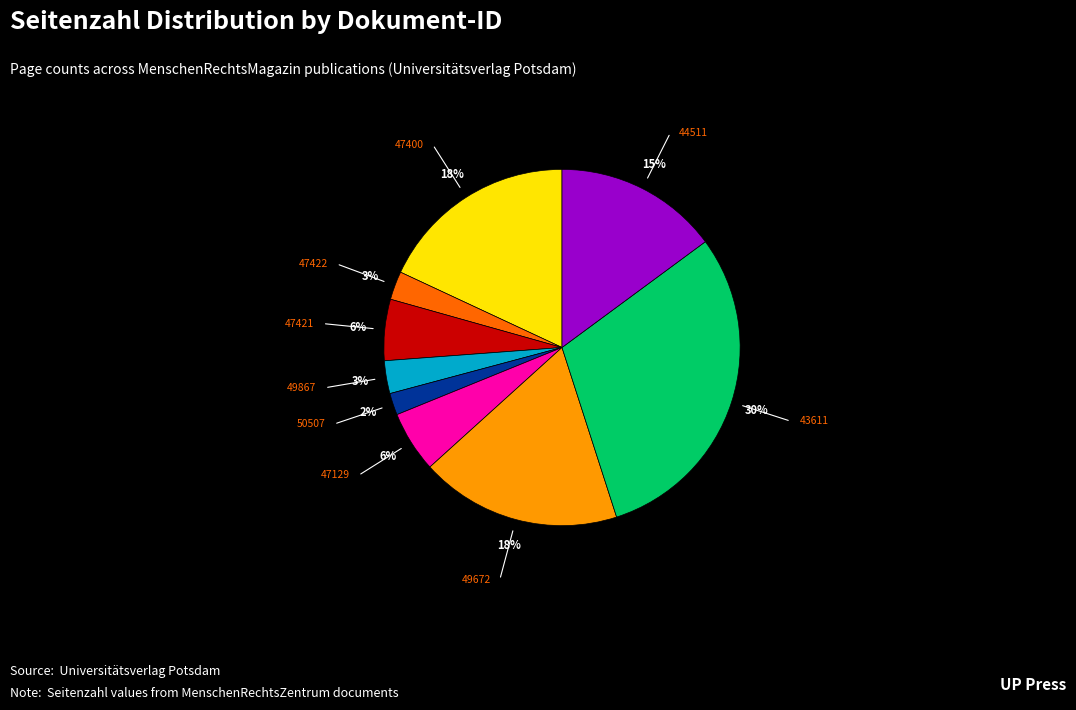

How many slices are in this pie chart?

9